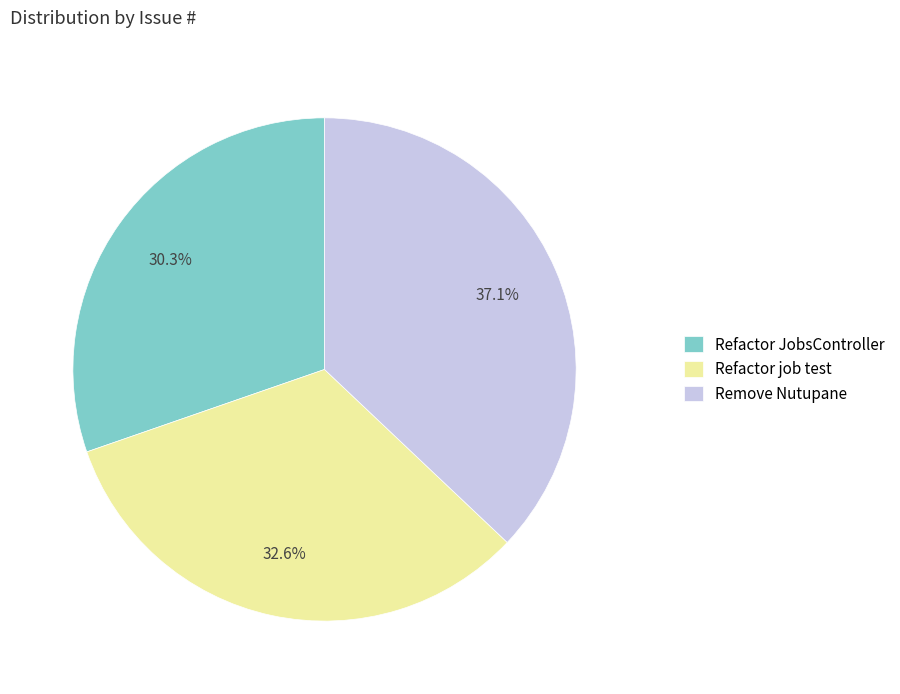

To the nearest percent, what is the difference between the largest and smallest slice percentages?

7%